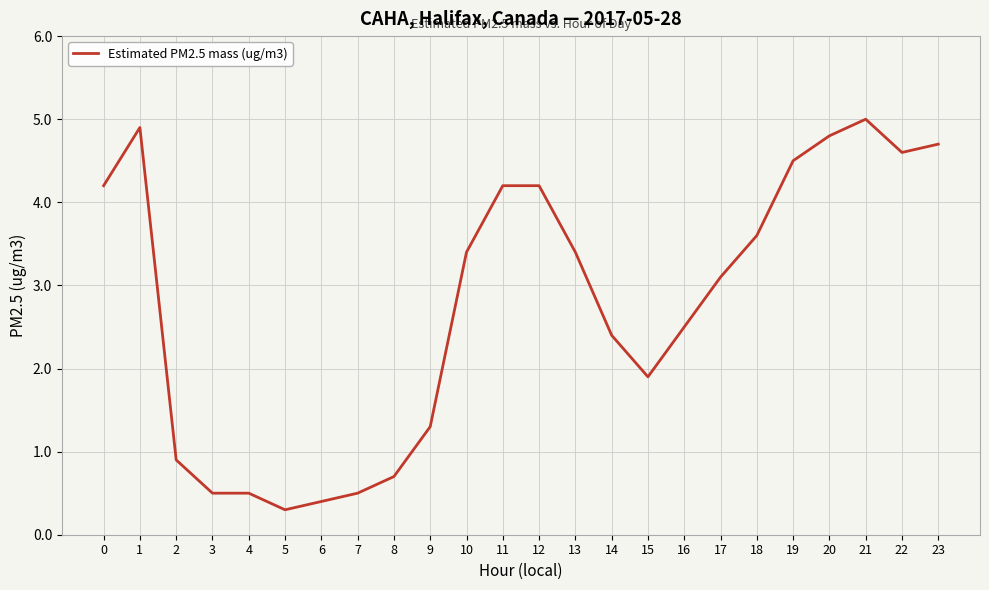

Reading left to right, list all the values displayed in this chart.

0=4.2	1=4.9	2=0.9	3=0.5	4=0.5	5=0.3	6=0.4	7=0.5	8=0.7	9=1.3	10=3.4	11=4.2	12=4.2	13=3.4	14=2.4	15=1.9	16=2.5	17=3.1	18=3.6	19=4.5	20=4.8	21=5.0	22=4.6	23=4.7